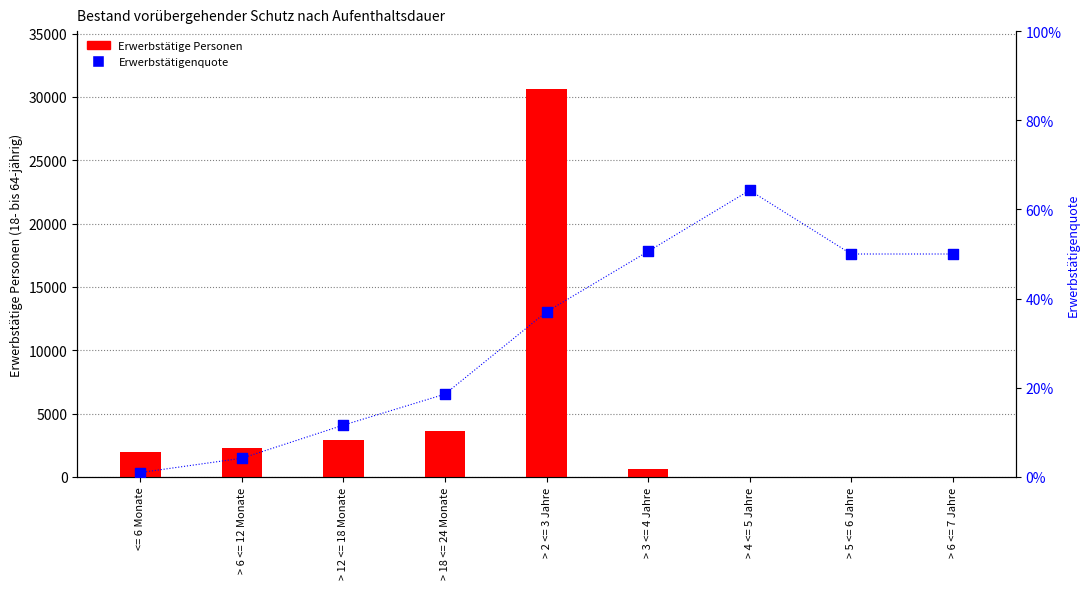

At how many categories does at least one series exceed 7121?

1